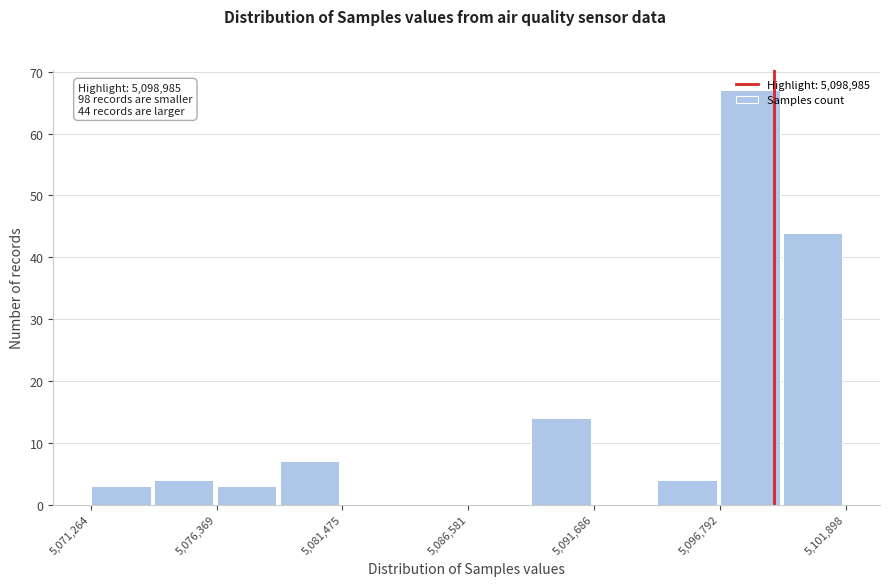

Read against the x-axis, roughly where is the centre of the tallest bar?

5098000